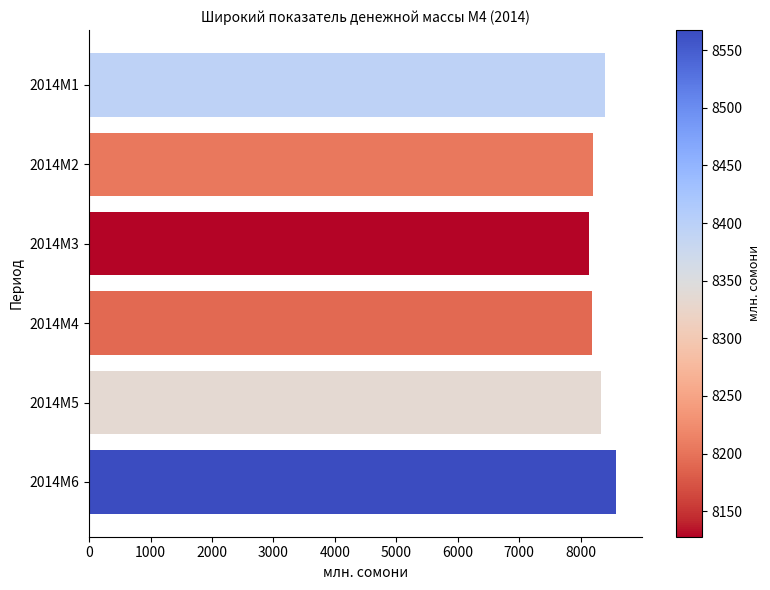

What is the greatest value displayed?

8567.4